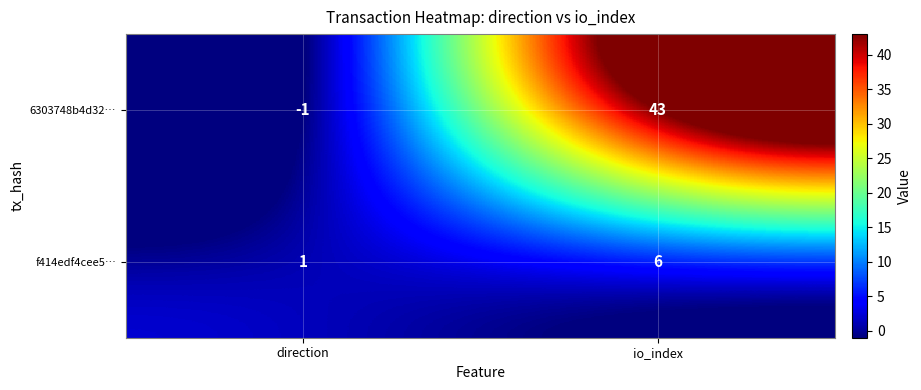

What is the minimum value shown in the chart?

-1